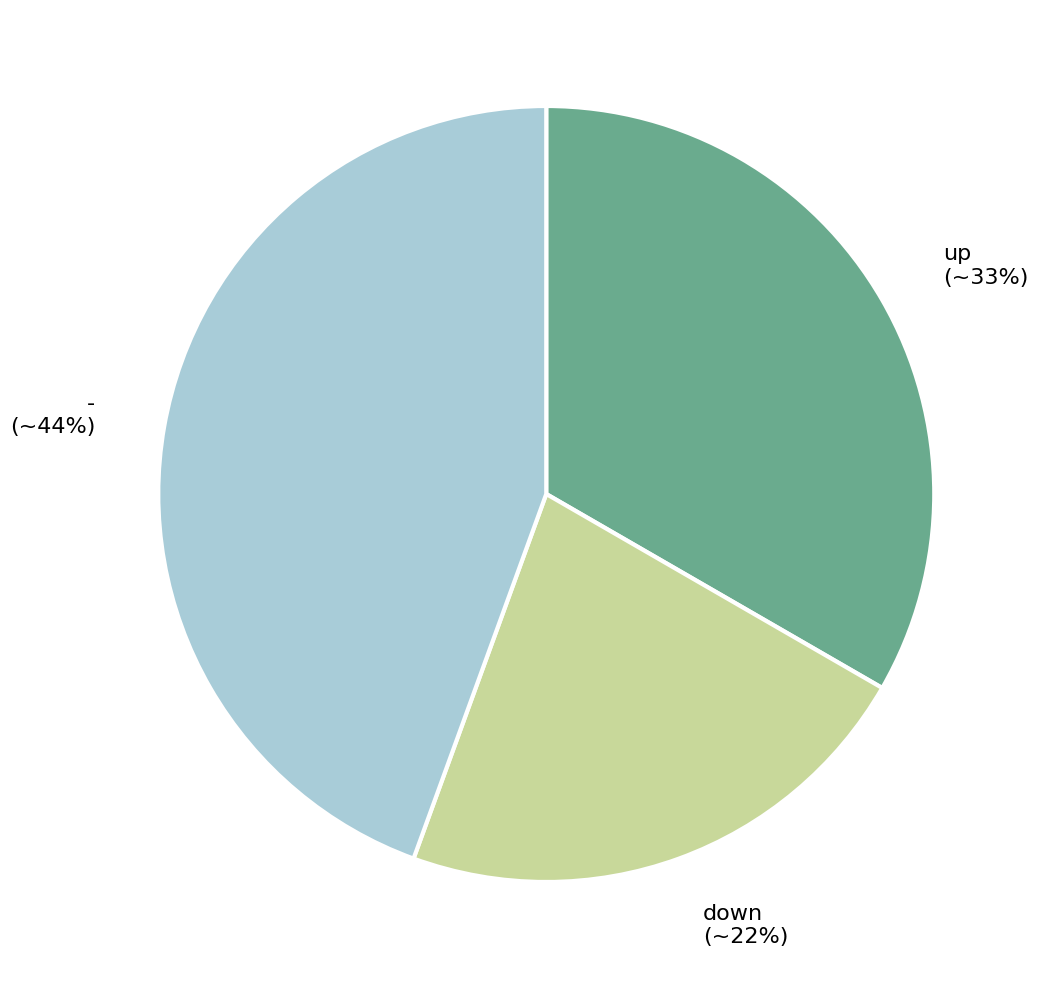

Rank the categories by value from lowest to highest.

down, up, -